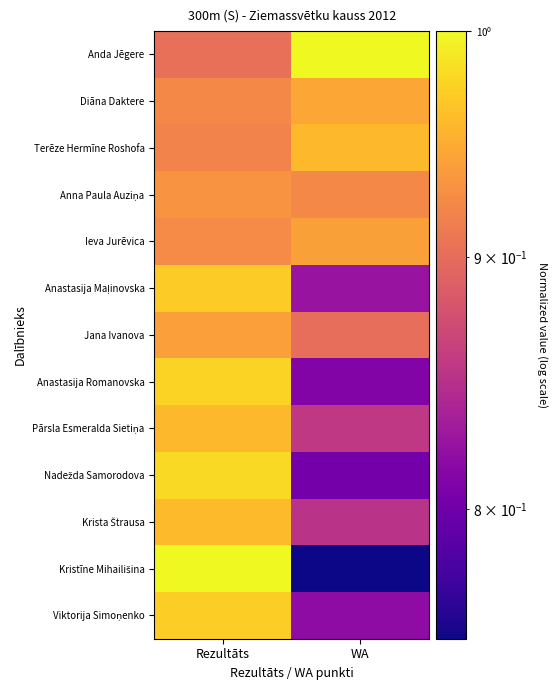

Which series changed the most between Rezultāts and WA?

Kristīne Mihailišina